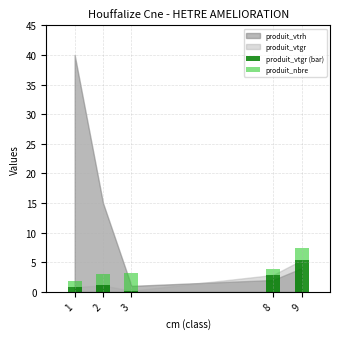

At which category is the sum across all series the highest?

9